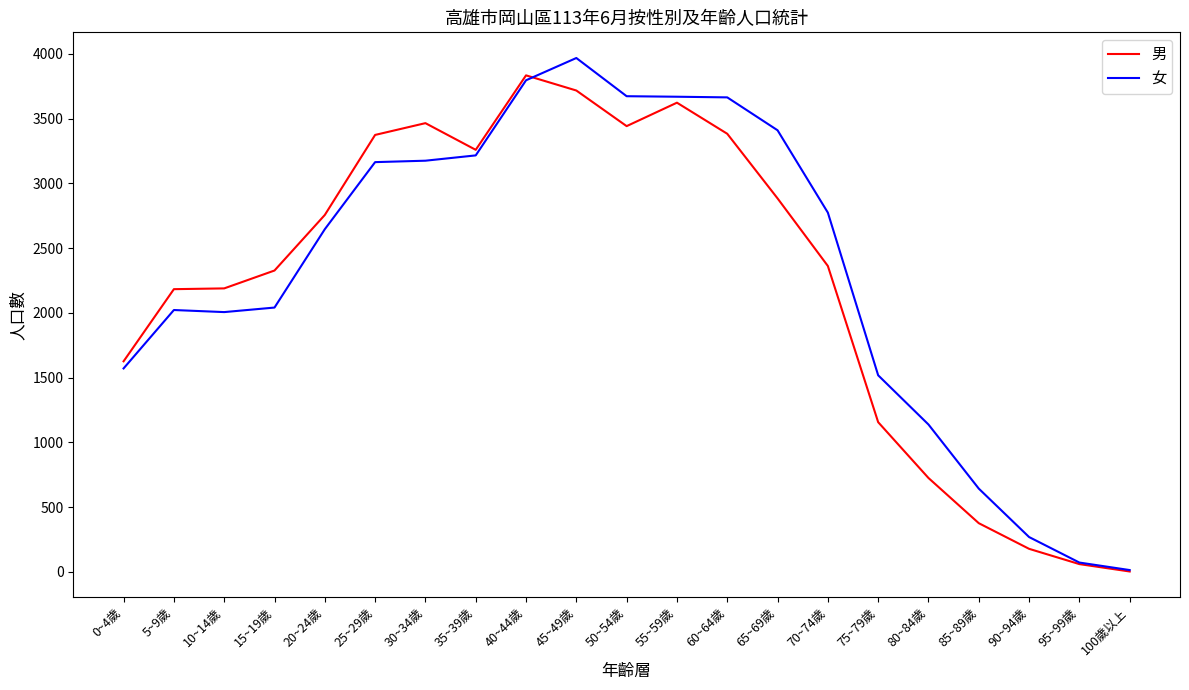

At which category does the chart reach its minimum across all series?

100歲以上